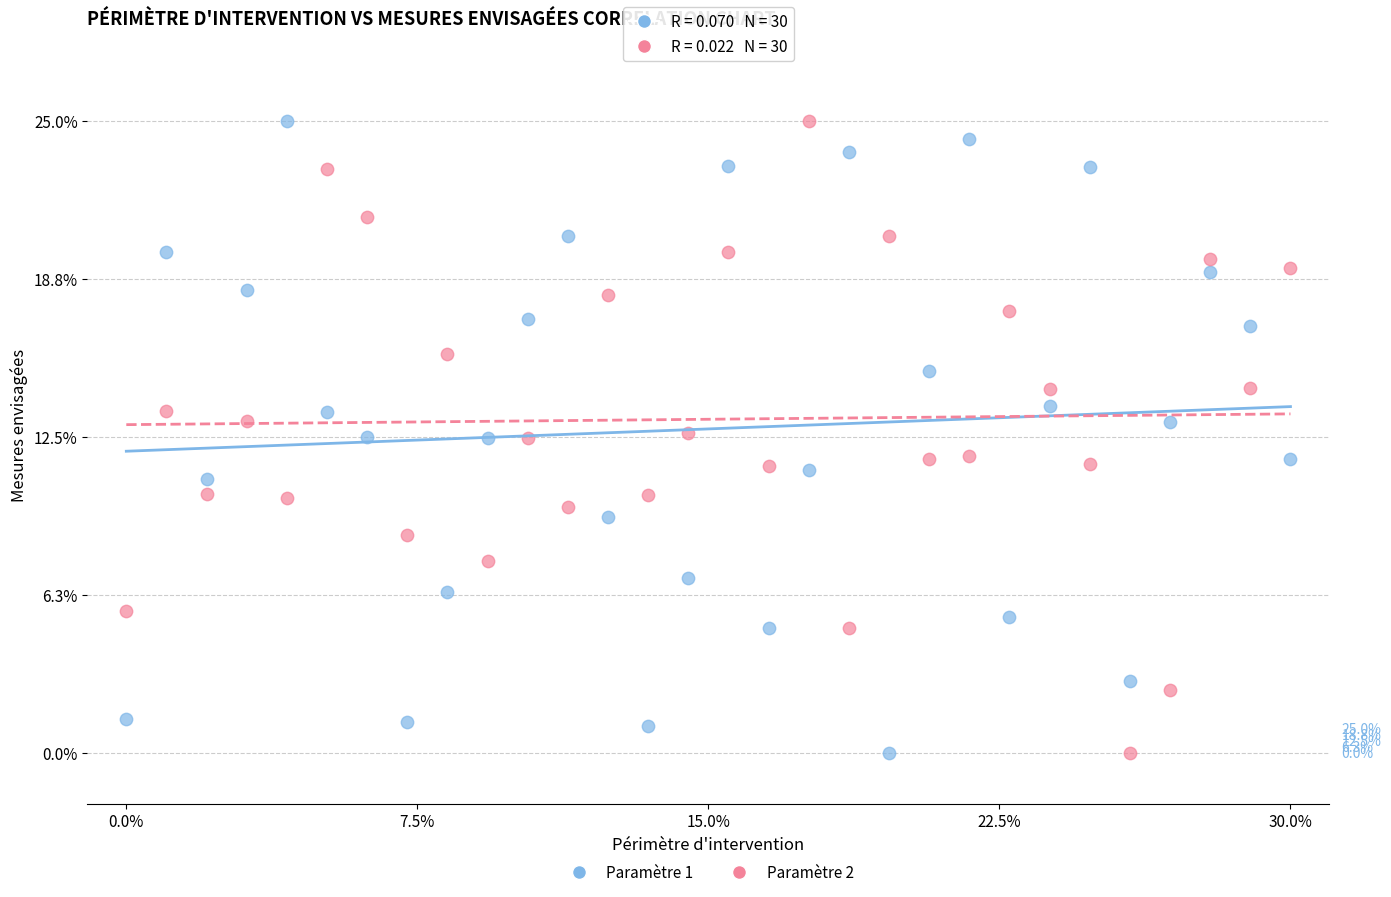

What is the X range (max minus min) for the scatter plot?

30.0